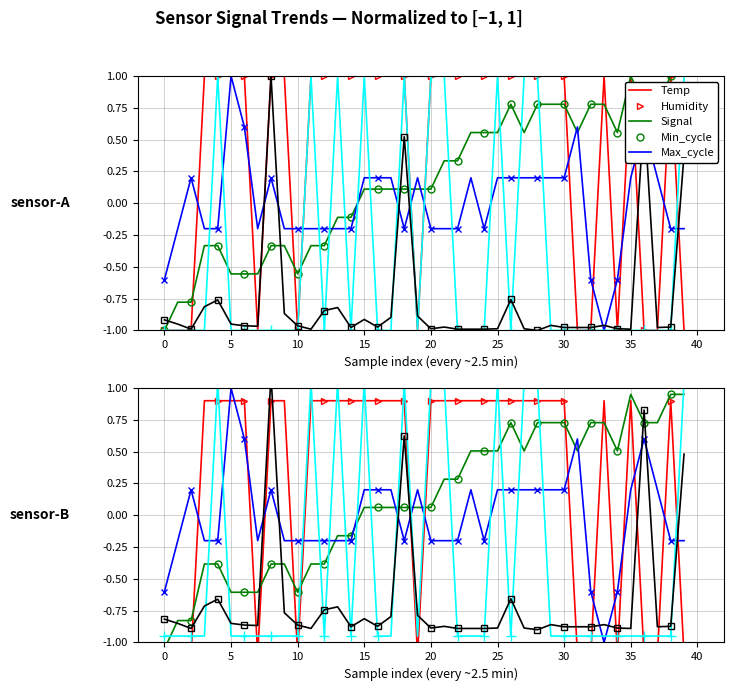

What is the label of the 4th point from the left?

10